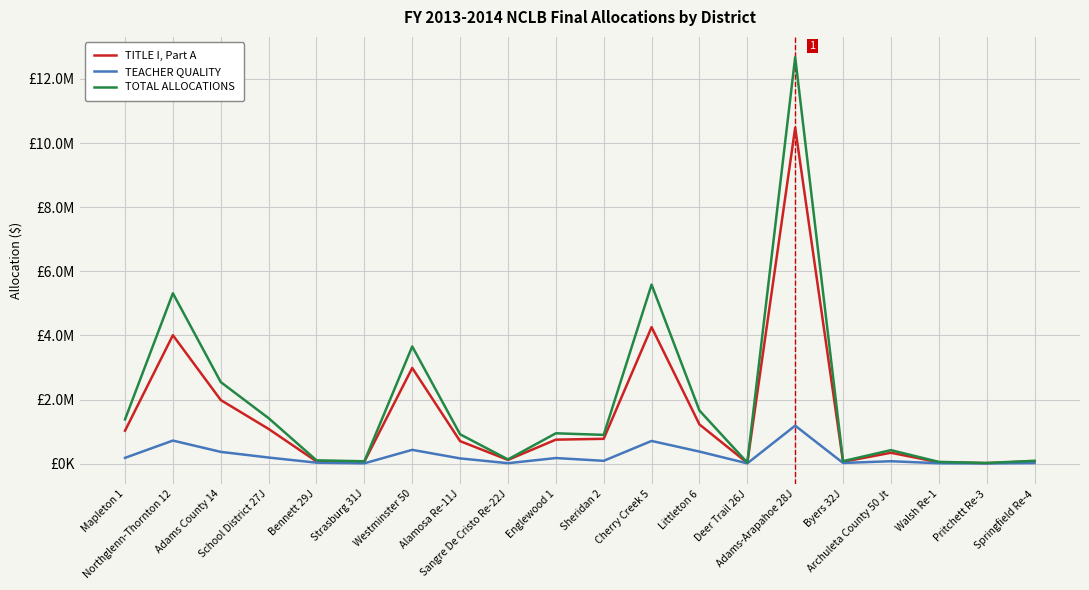

What are all the series names shown in the legend?

TITLE I, Part A, TEACHER QUALITY, TOTAL ALLOCATIONS